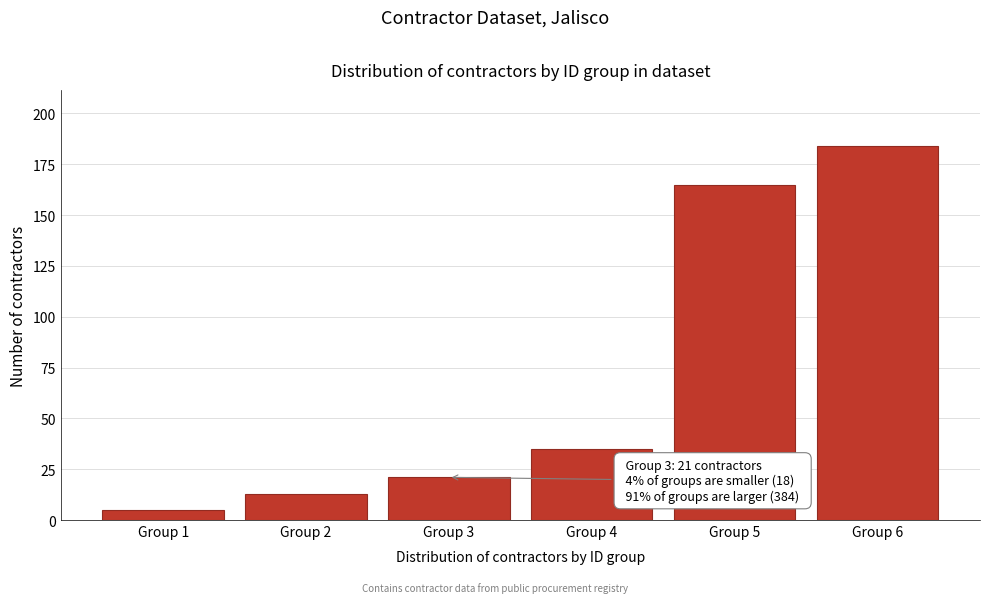

Reading right to left, transcribe all the data shown in this chart.

184	165	35	21	13	5